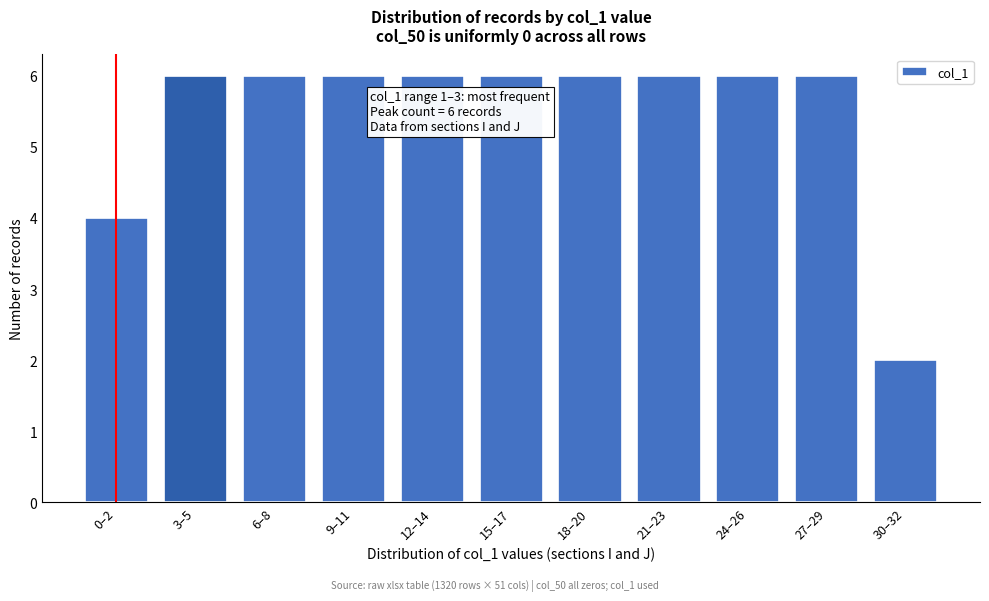

Reading right to left, extract all data points from this chart.

2	6	6	6	6	6	6	6	6	6	4